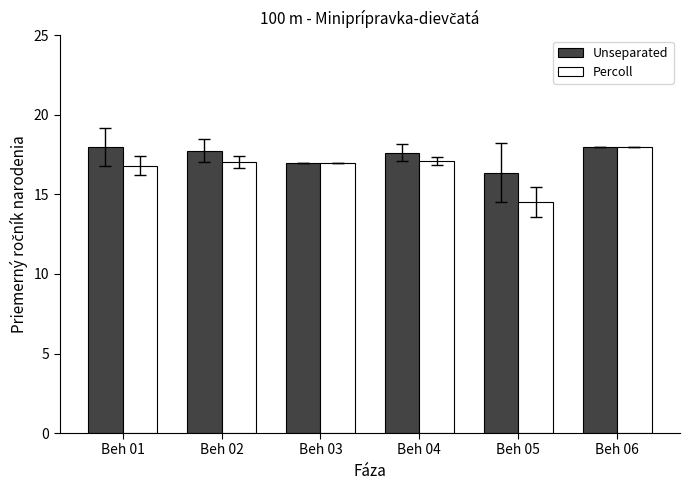

What is the sum of the Unseparated values at Beh 02 and Beh 05?

34.1